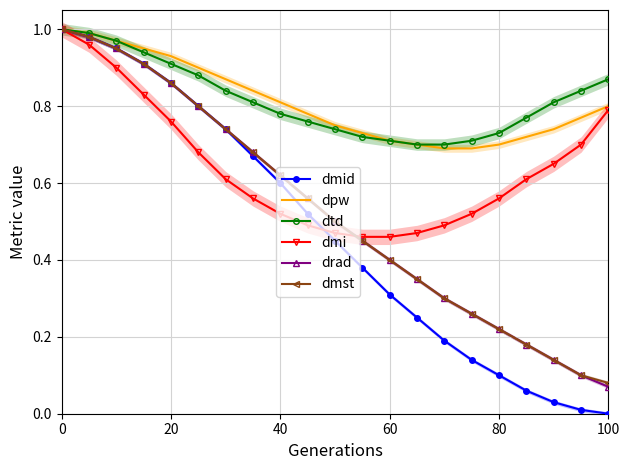

True or false: dpw and dmst intersect in this chart.

False